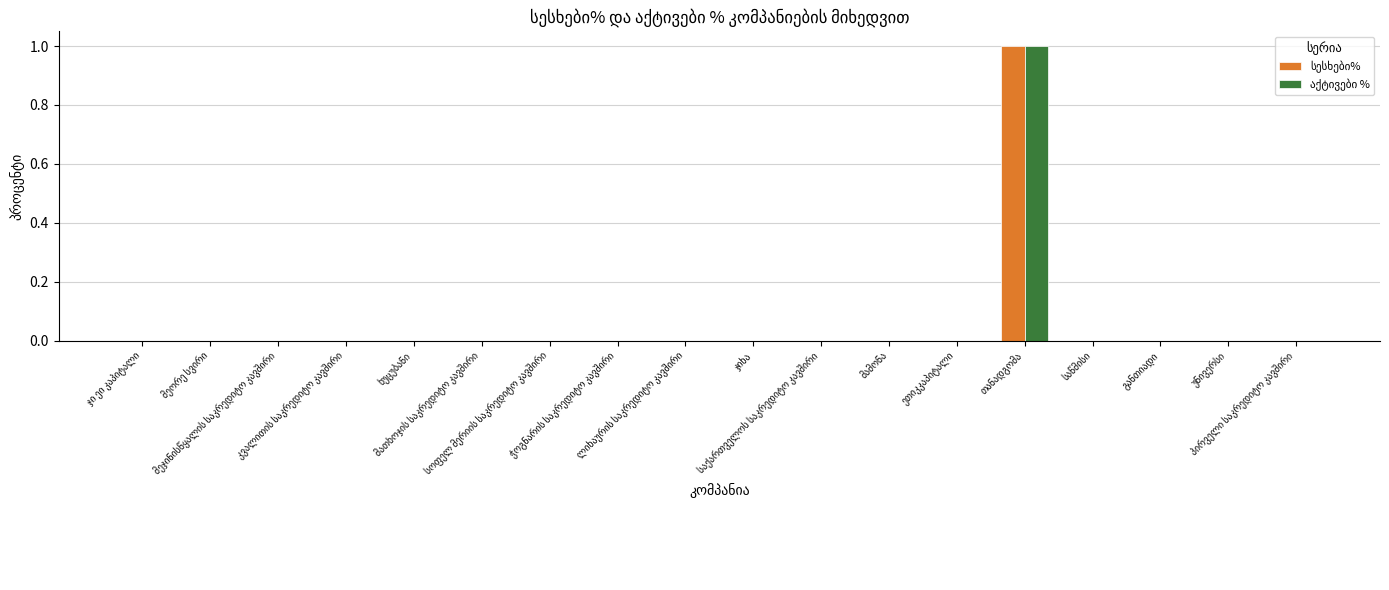

True or false: აქტივები % has a value of 0 at ხუცუბანი.

True